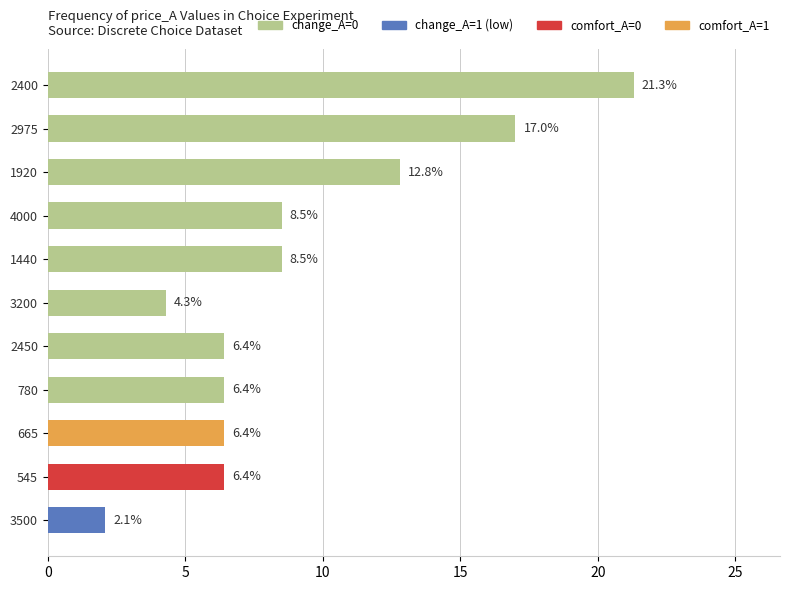

Does the chart contain any negative values?

No